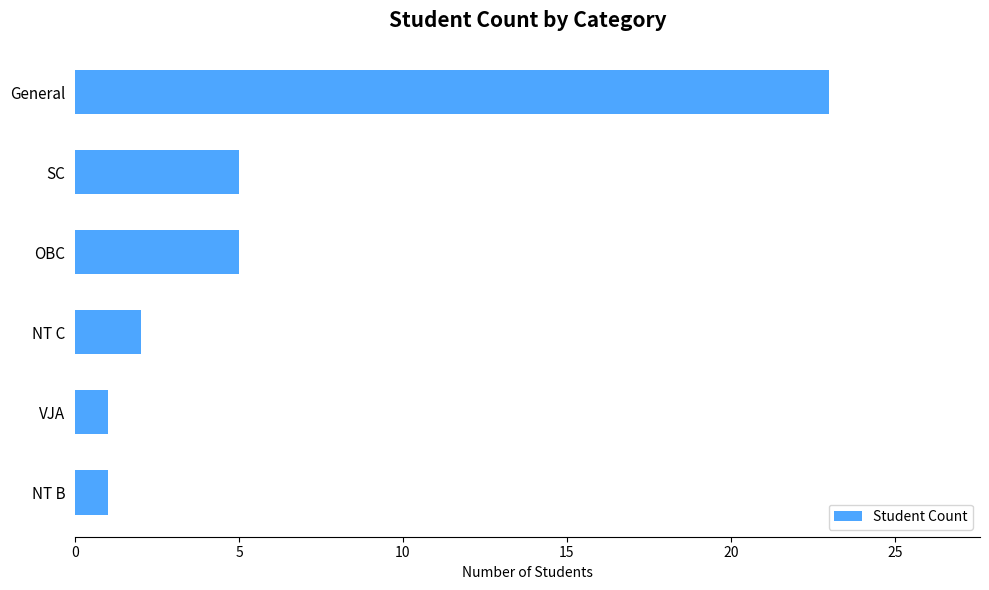

Does the chart contain any negative values?

No